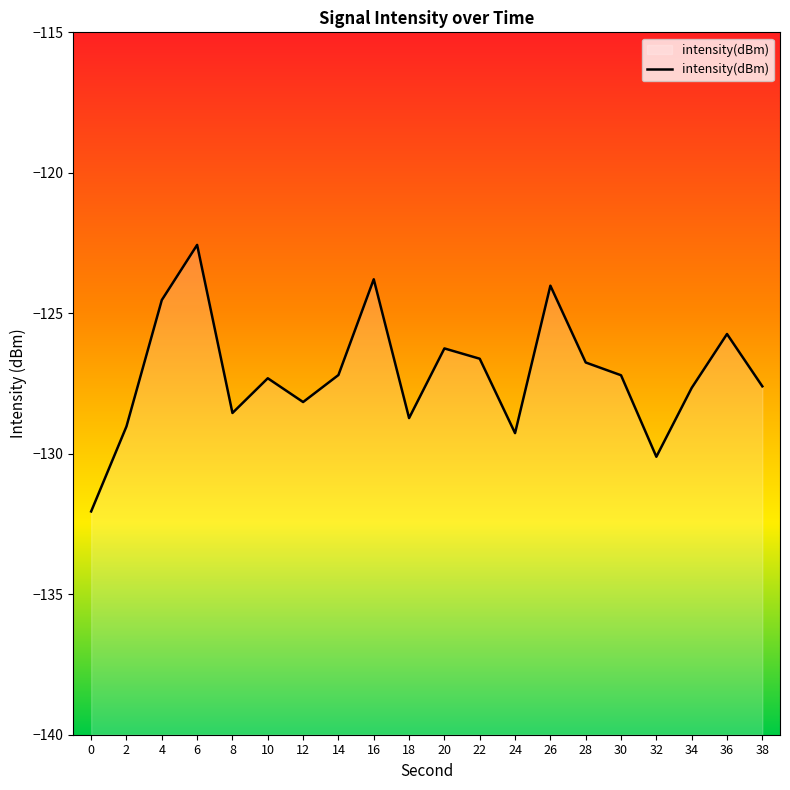

Reading left to right, extract all data points from this chart.

-132.1	-129.0	-124.5	-122.6	-128.5	-127.3	-128.2	-127.2	-123.8	-128.7	-126.3	-126.6	-129.3	-124.0	-126.8	-127.2	-130.1	-127.7	-125.7	-127.6